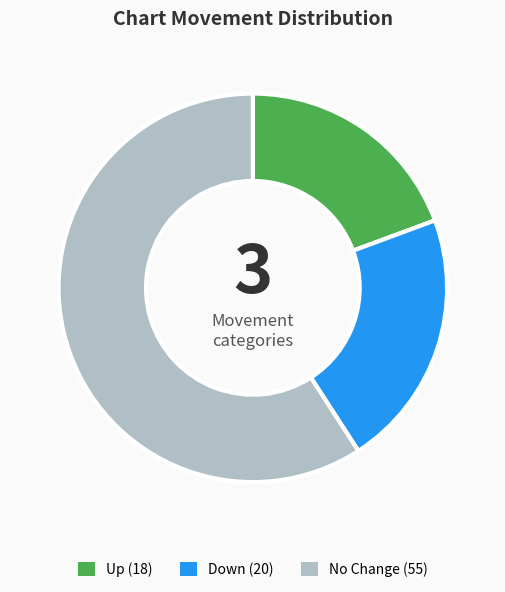

Is there a majority slice in this chart?

Yes